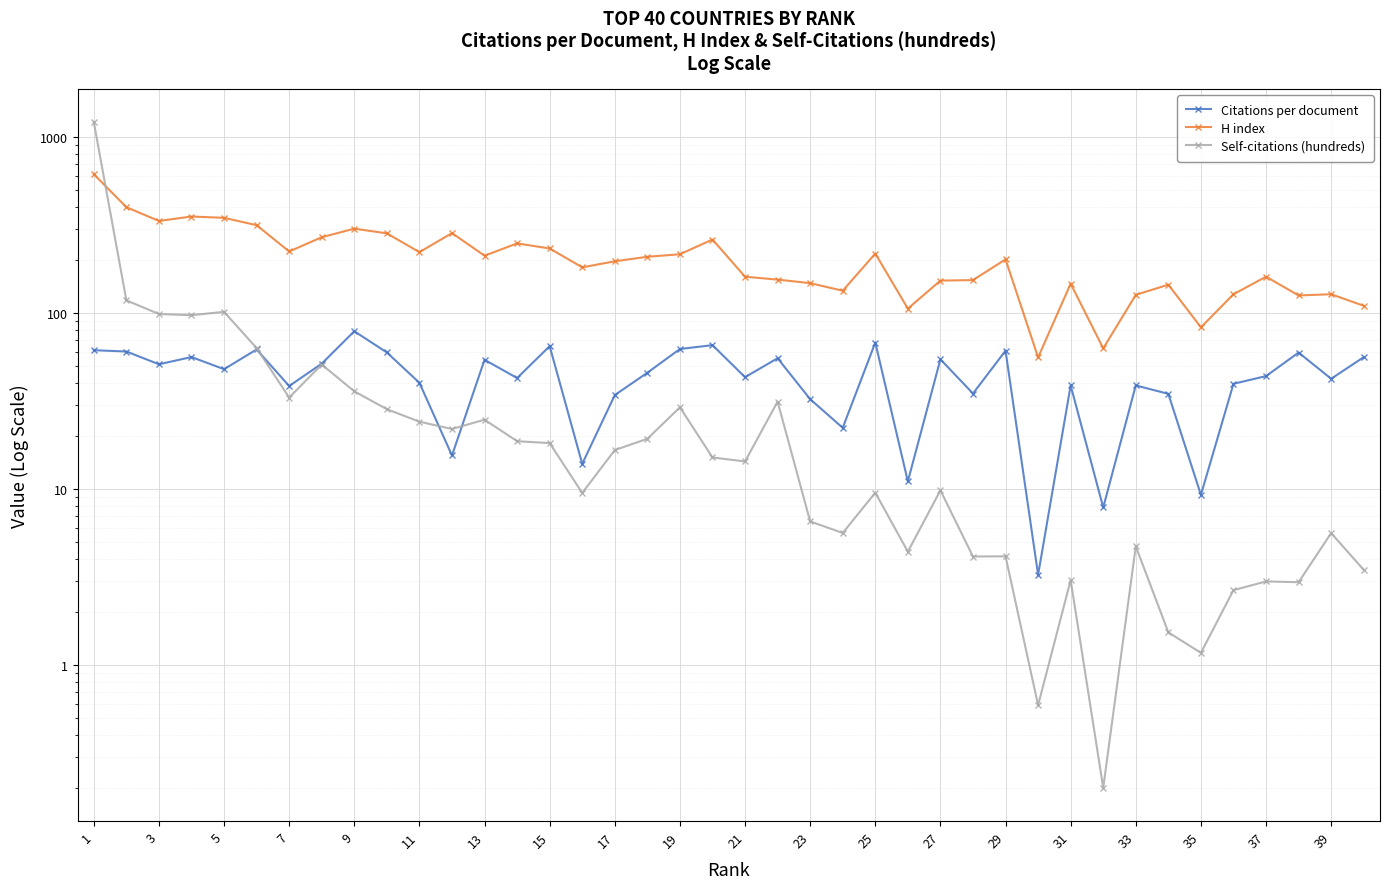

Which series changed the most between 20 and 29?

H index